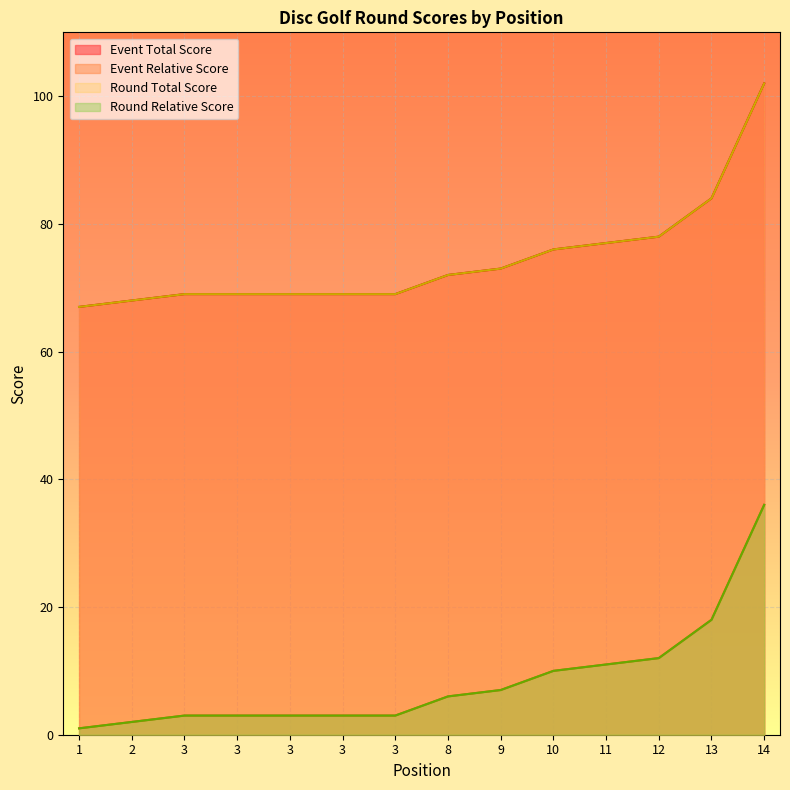

What is the approximate value of round_total_score at 8, to the nearest 5?

70